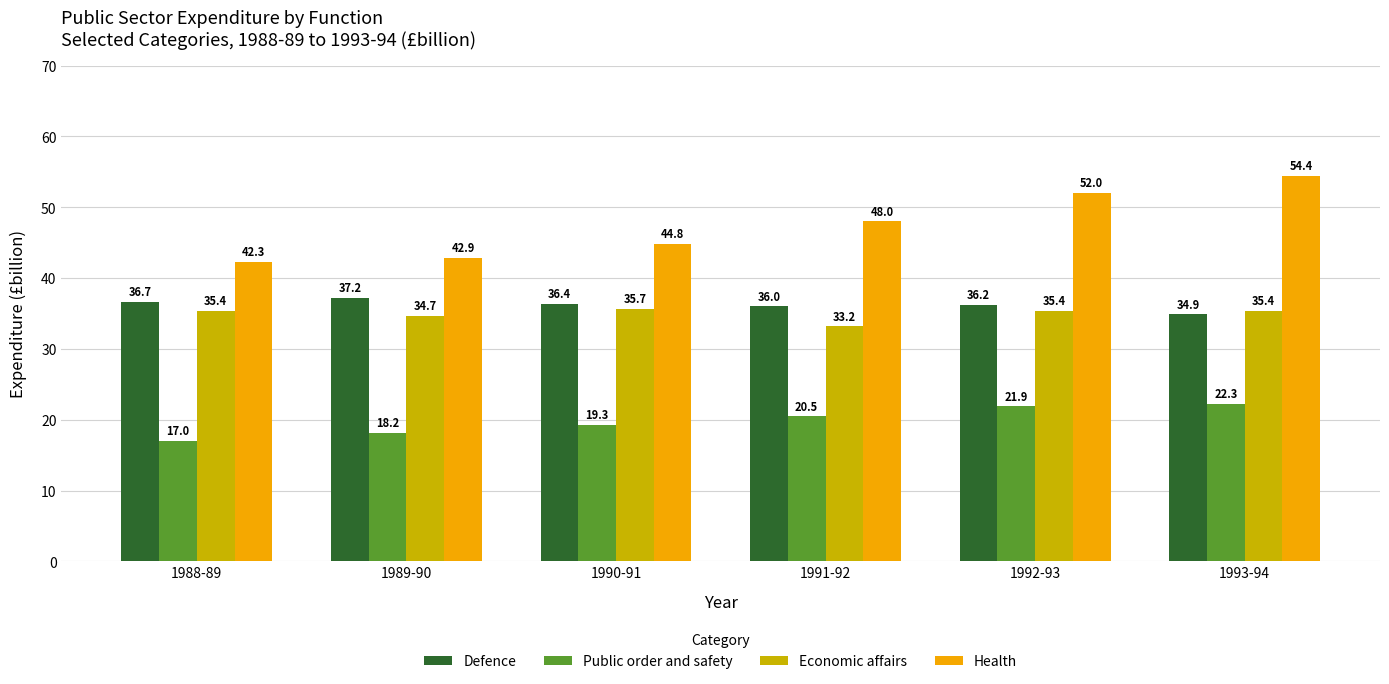

Is it true that Defence equals 15.5 at 1991-92?

False